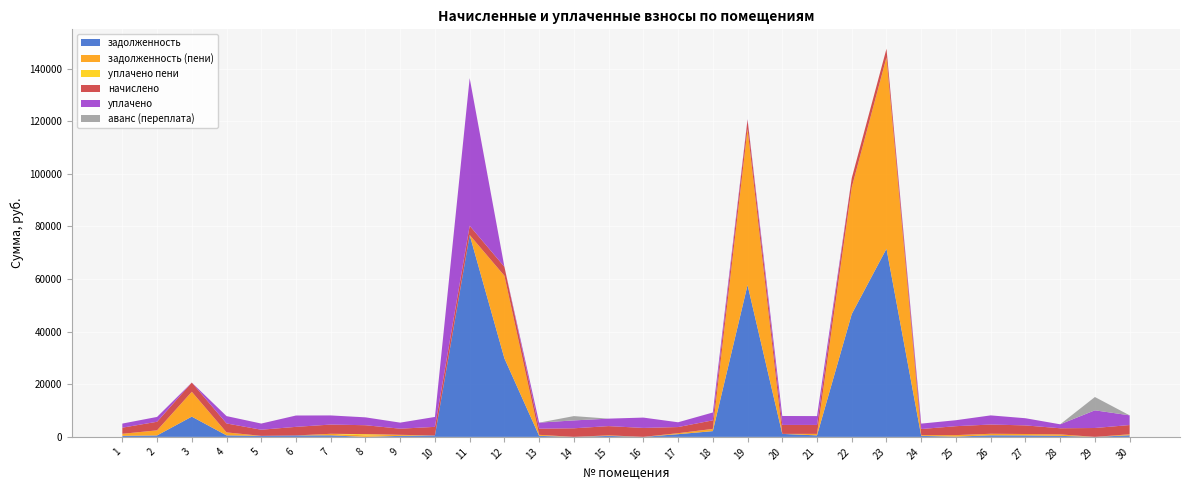

Reading left to right, extract all data points from this chart.

задолженность: 1=388.8	2=544.0	3=7695.5	4=567.1	5=388.8	6=544.0	7=585.0	8=0.0	9=388.8	10=544.0	11=76761.8	12=29865.1	13=388.8	14=0.0	15=370.1	16=0.0	17=1026.5	18=2180.2	19=57743.7	20=1135.0	21=567.1	22=46699.7	23=71543.3	24=377.5	25=101.3	26=586.3	27=545.3	28=388.8	29=0.0	30=600.9
задолженность (пени): 1=781.7	2=1936.8	3=9449.9	4=1134.2	5=0.0	6=0.0	7=585.0	8=567.1	9=388.8	10=0.0	11=0.0	12=31399.3	13=388.8	14=0.0	15=214.9	16=0.0	17=373.9	18=824.6	19=59314.1	20=0.0	21=567.2	22=48189.6	23=72758.0	24=277.5	25=567.1	26=586.3	27=545.3	28=555.0	29=0.0	30=381.9
уплачено пени: 1=0.0	2=0.0	3=0.0	4=0.0	5=0.0	6=3.1	7=0.0	8=464.4	9=0.0	10=0.0	11=0.0	12=0.0	13=0.3	14=0.0	15=0.0	16=0.0	17=2.0	18=18.1	19=0.0	20=0.2	21=0.0	22=0.0	23=0.0	24=0.0	25=0.0	26=6.3	27=0.0	28=0.0	29=0.0	30=0.0
начислено: 1=2332.5	2=3263.9	3=3510.3	4=3402.5	5=2332.5	6=3263.9	7=3510.3	8=3402.5	9=2332.5	10=3263.9	11=3510.3	12=3402.5	13=2332.5	14=3263.9	15=3510.3	16=3402.5	17=2332.5	18=3263.9	19=3510.3	20=3402.5	21=3402.5	22=3518.0	23=3271.7	24=2332.5	25=3402.5	26=3518.0	27=3271.7	28=2332.5	29=3371.7	30=3518.0
уплачено: 1=1555.0	2=1840.1	3=0.0	4=2797.0	5=2343.8	6=4312.4	7=3470.6	8=2989.0	9=2306.1	10=3771.1	11=56123.7	12=0.0	13=2305.8	14=3000.0	15=2840.7	16=3931.2	17=1818.0	18=2981.9	19=230.0	20=3402.5	21=3364.0	22=0.0	23=0.0	24=2055.0	25=2264.1	26=3471.9	27=2726.4	28=1504.5	29=6726.9	30=3687.4
аванс (переплата): 1=0.0	2=0.0	3=0.0	4=0.0	5=0.0	6=0.0	7=0.0	8=0.7	9=0.0	10=0.0	11=0.0	12=0.0	13=0.0	14=1636.2	15=0.0	16=0.0	17=0.0	18=0.0	19=0.0	20=0.0	21=0.0	22=0.0	23=0.0	24=0.0	25=0.0	26=0.0	27=0.0	28=0.0	29=5057.6	30=0.0